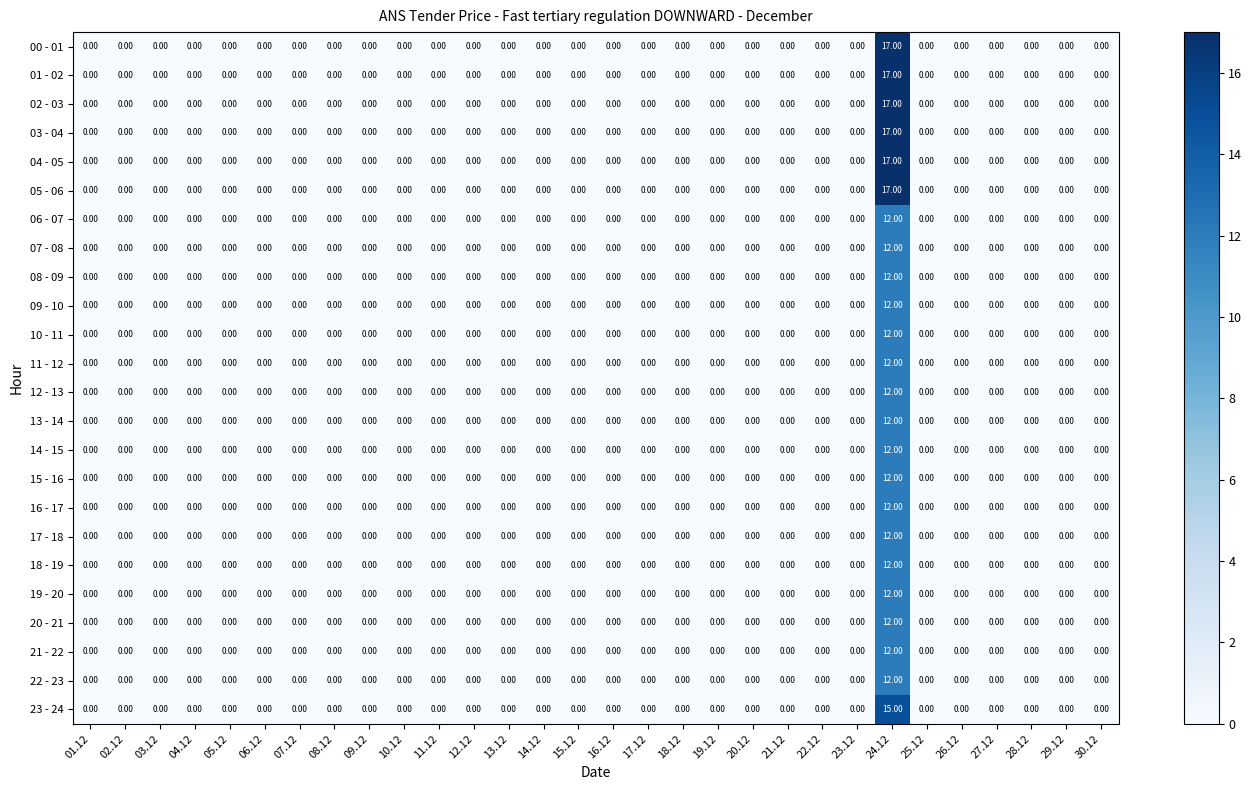

What is the difference between the maximum and minimum values in the 01 - 02 series?

17